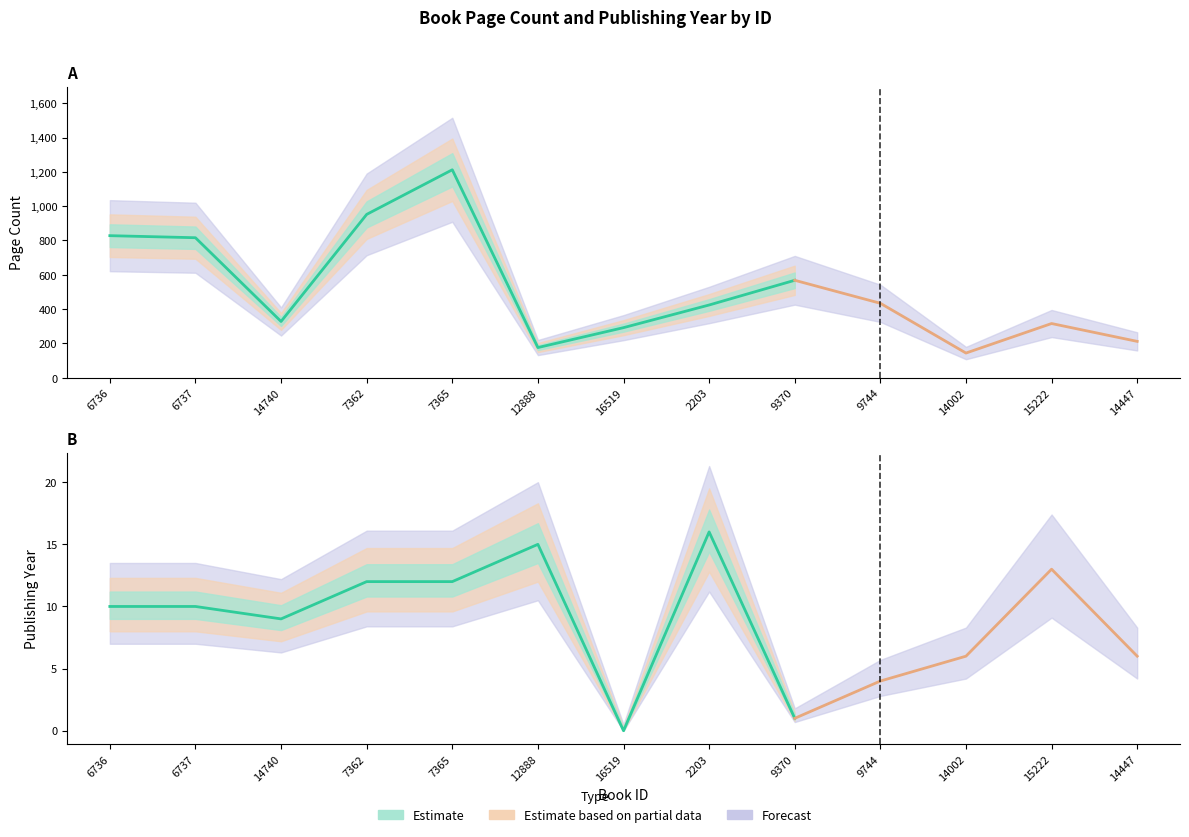

At which category does pageCount reach its first local peak?

7365